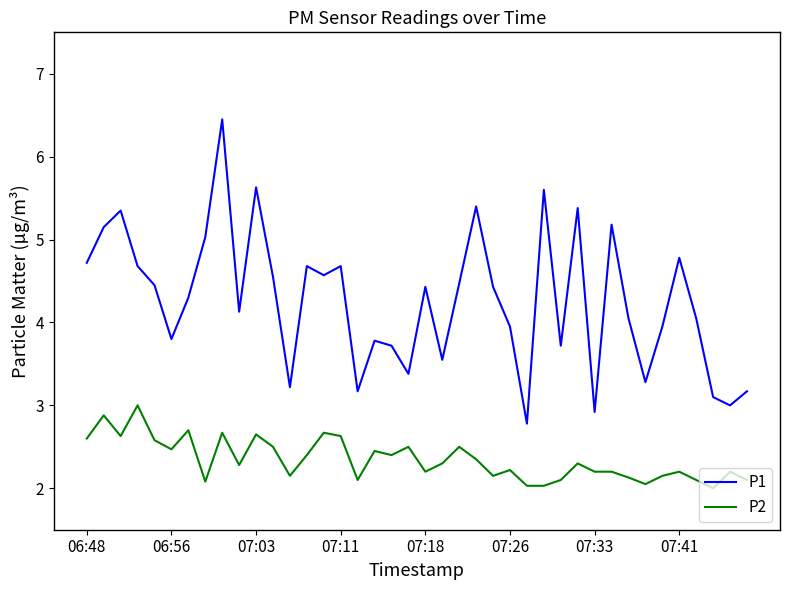

True or false: P1 and P2 cross at least once.

False